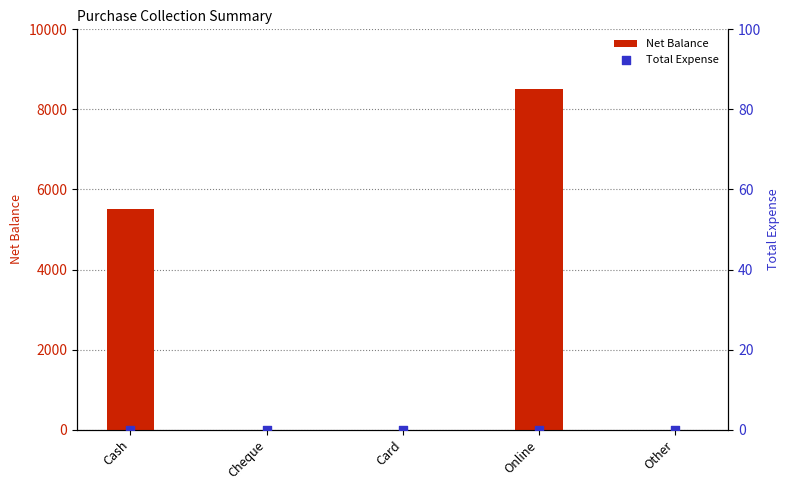

What are all the series names shown in the legend?

Net Balance, Total Expense